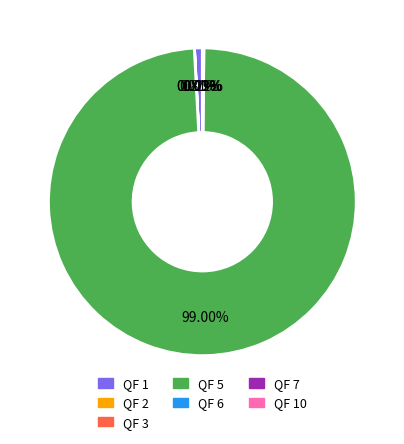

Is there any slice that represents more than half of the pie?

Yes